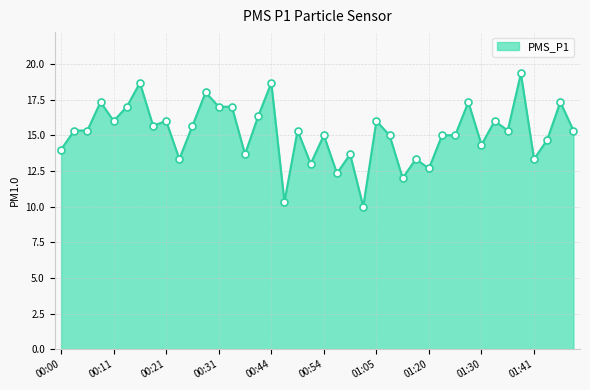

What is the difference between the maximum and minimum values?

9.3